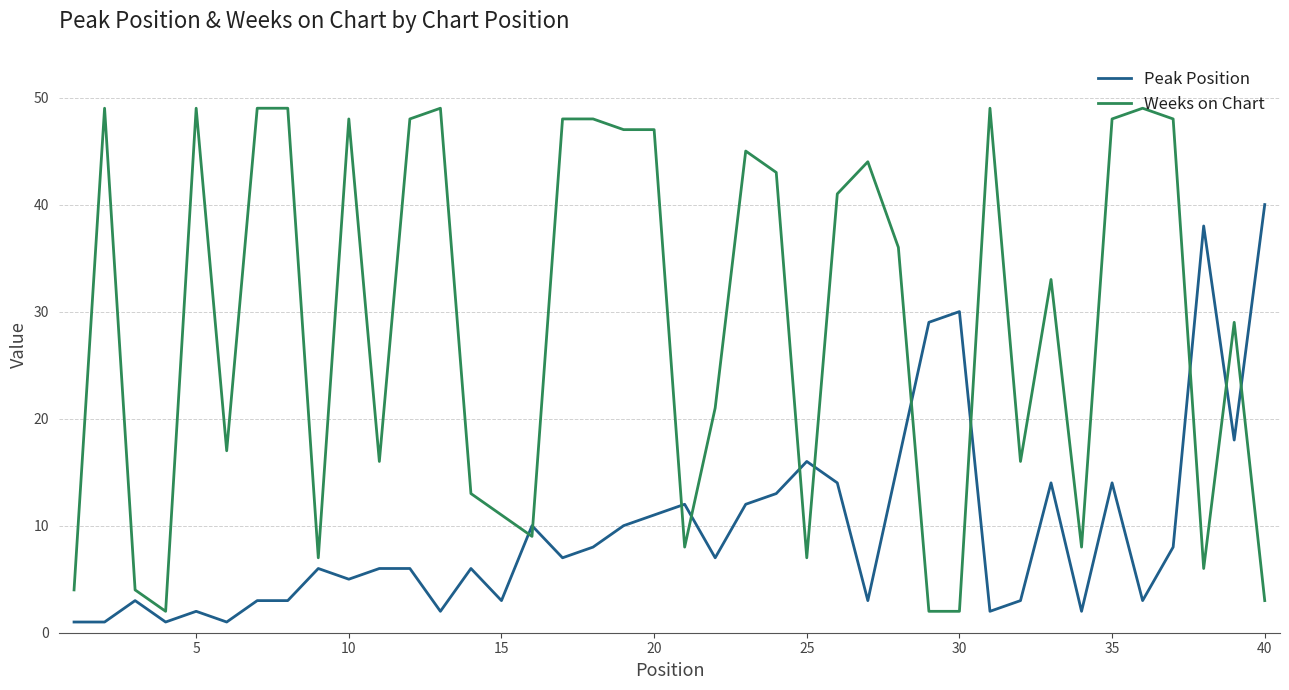

Which series has the largest range (max minus min)?

Weeks on Chart